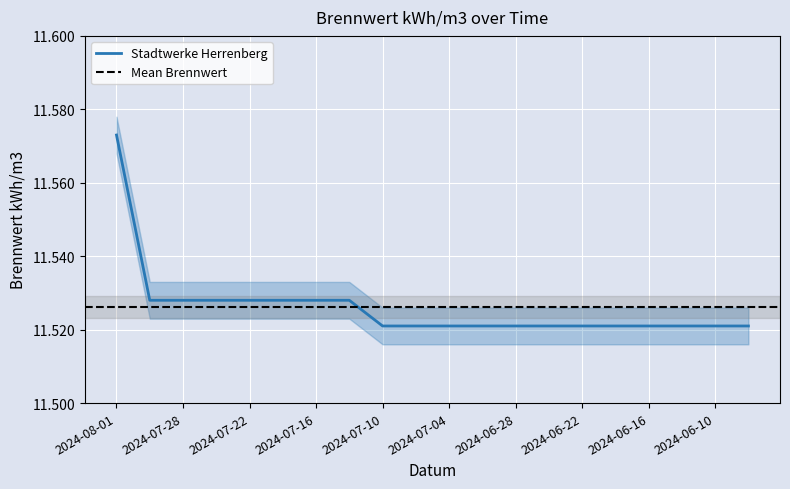

Read the value at 2024-06-28.

11.5